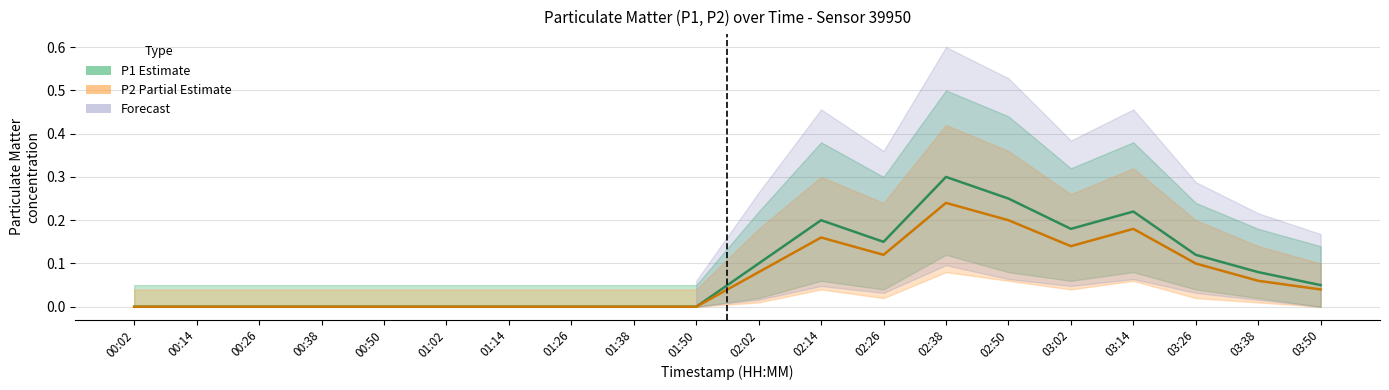

What is the difference between the second highest and minimum values in the P1 (Estimate) series?

0.2